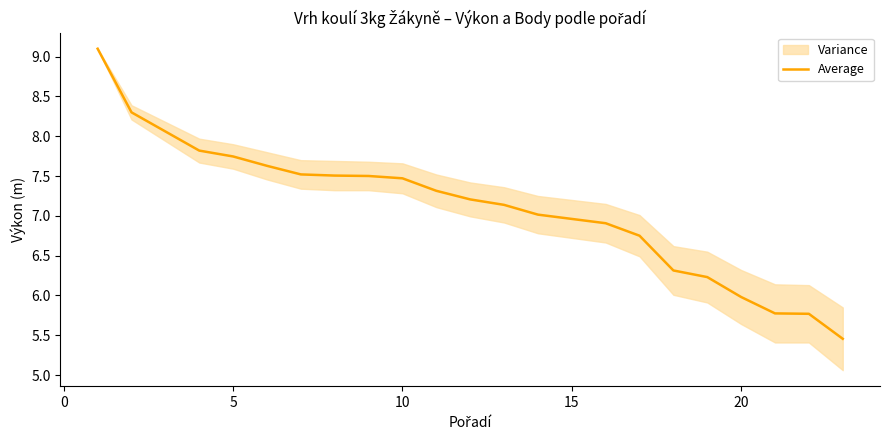

What is the difference between the maximum and minimum values?

3.6